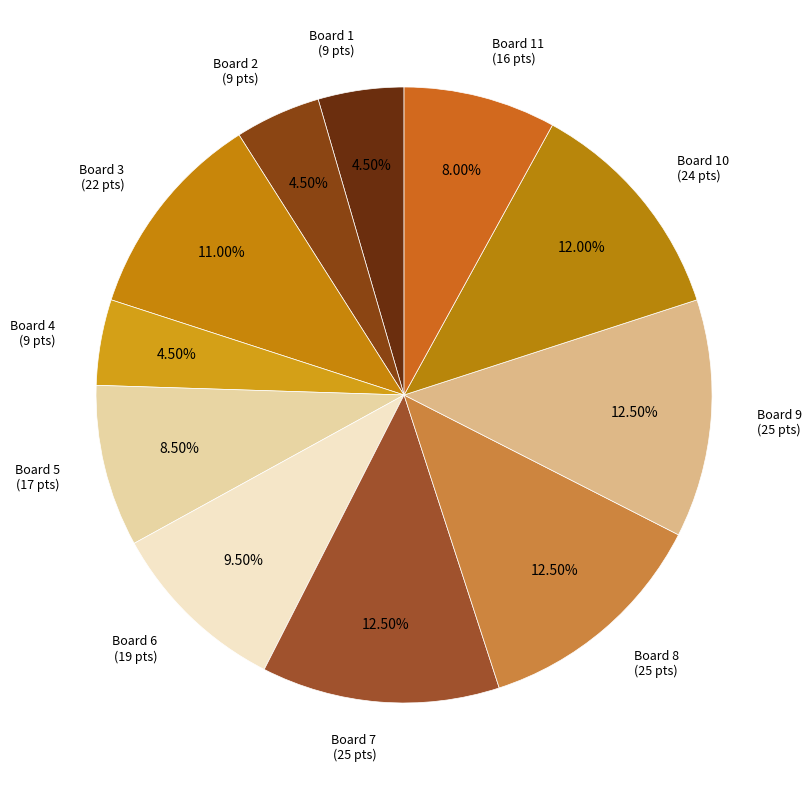

Do Board 5 and Board 4 together represent more than half of the pie?

No